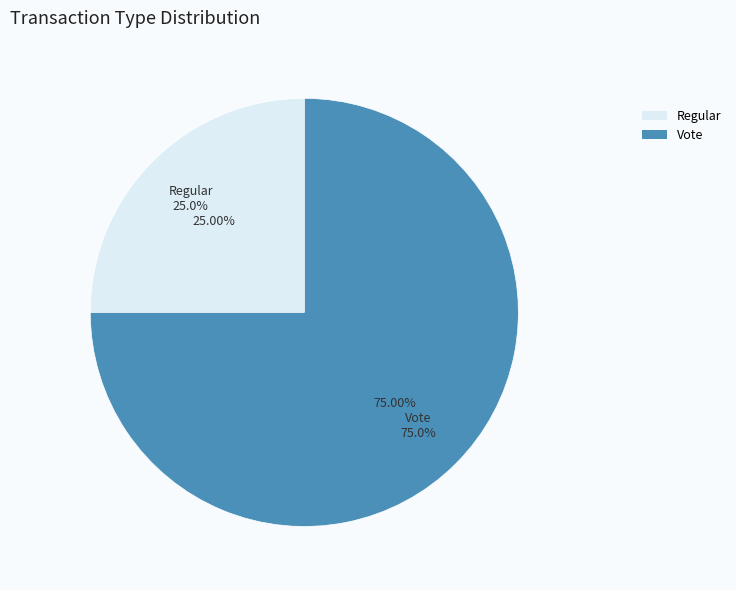

How many segments does this pie chart have?

2